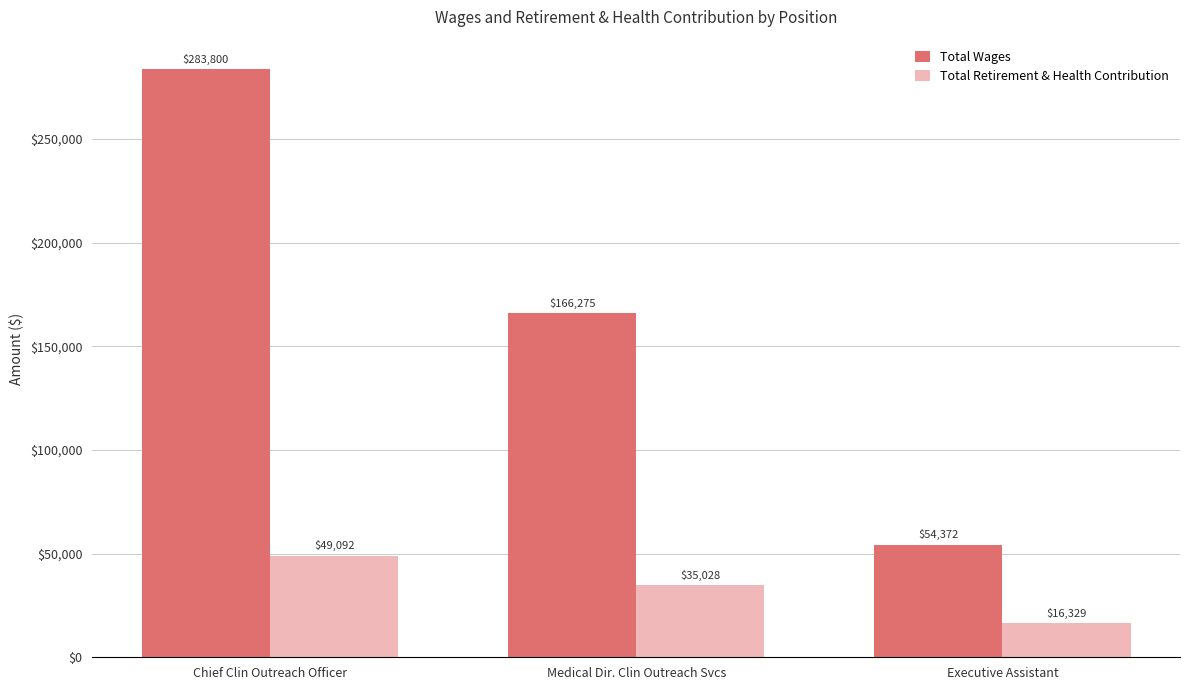

How many groups of bars are there?

3